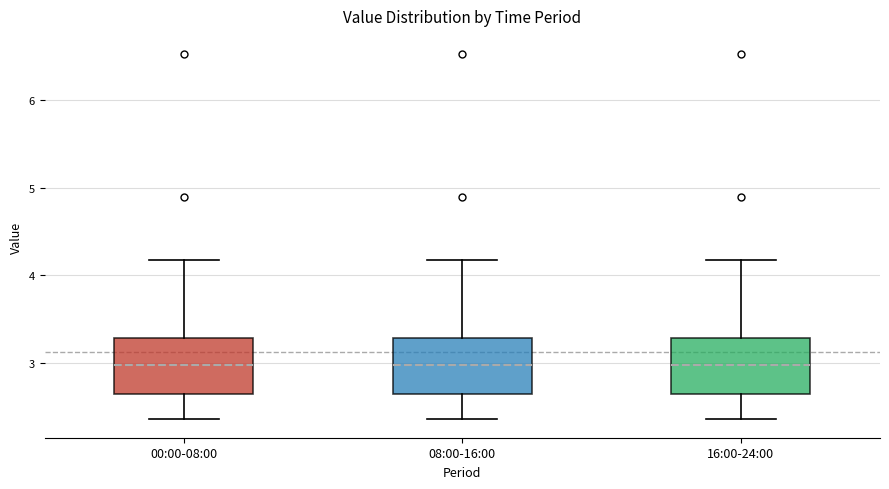

Where is the upper edge of the box for 08:00-16:00 on the y-axis? The values are not printed on the chart, so give them approximately, as read against the axis.

3.3